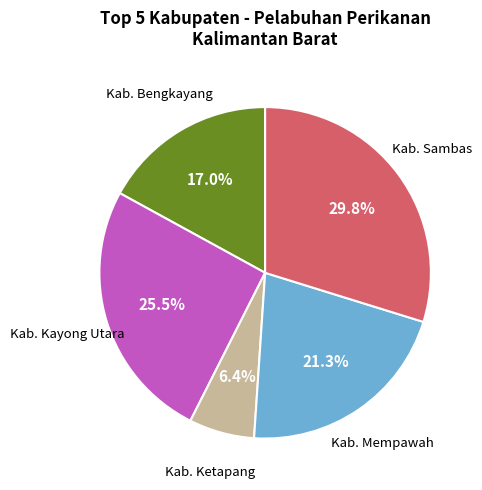

How many segments does this pie chart have?

5